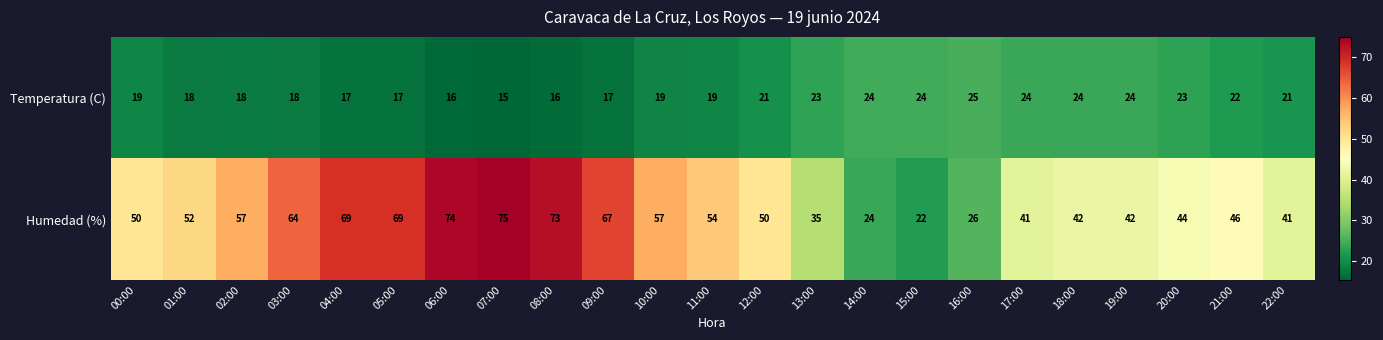

What is the spread (max minus min) of values at 00:00?

31